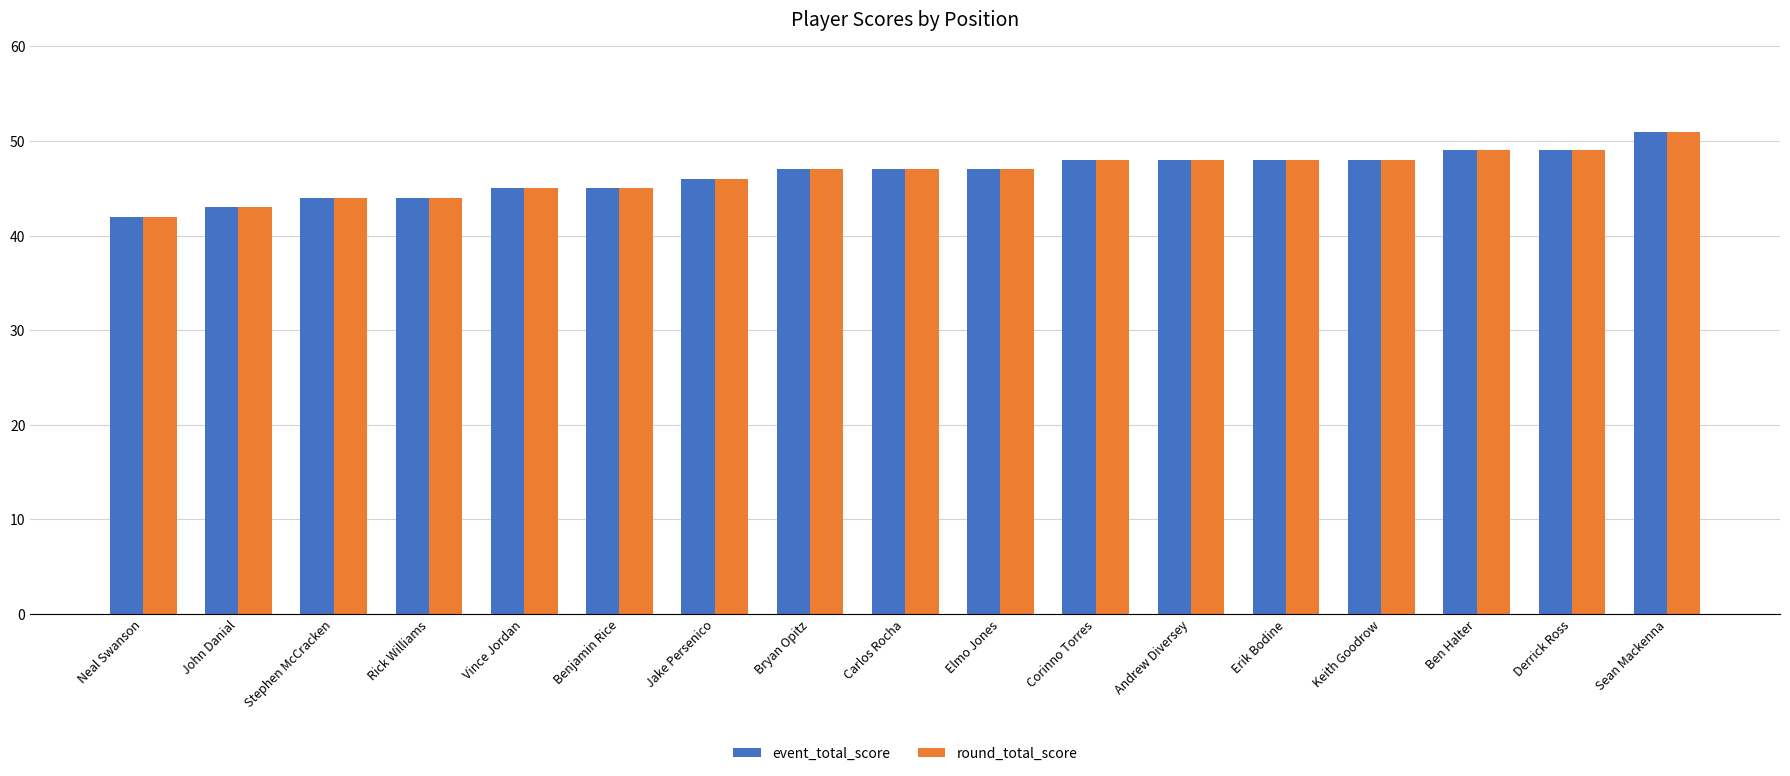

What value does the event_total_score series have at Erik Bodine?

48